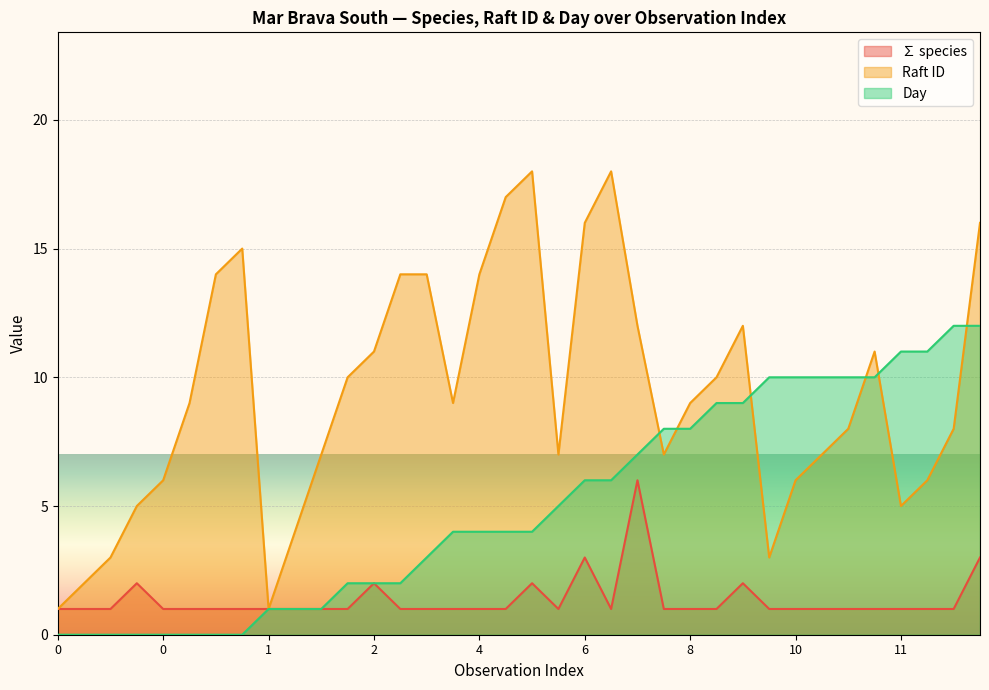

List the series in order of their overall mean, lowest first.

∑ species, Day, Raft ID